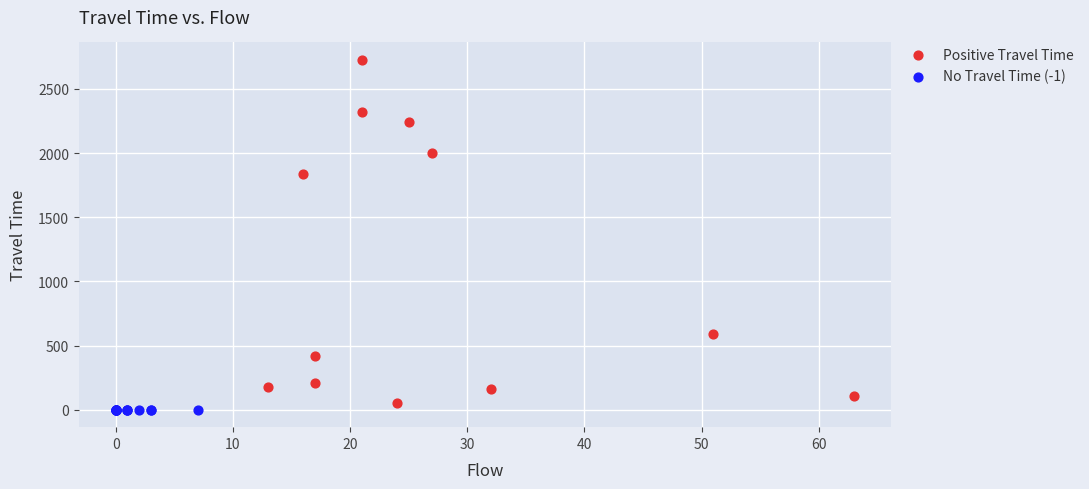

Which series reaches the maximum Y coordinate?

Positive Travel Time